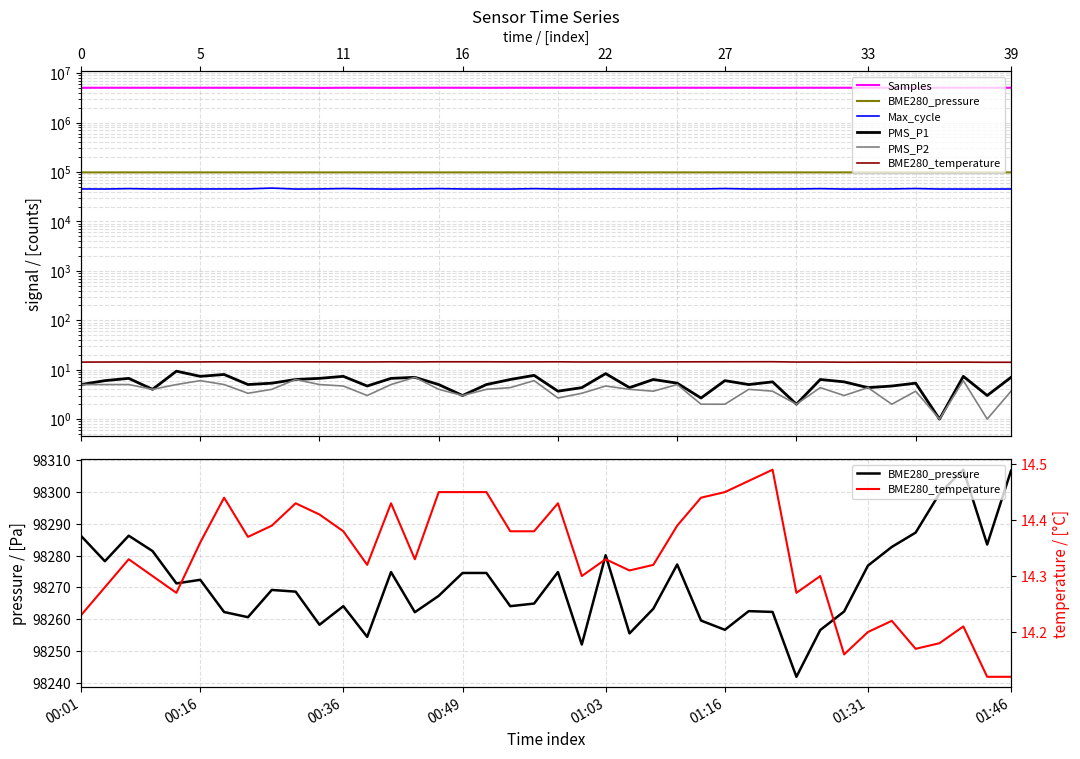

Does the chart display data point markers on the line(s)?

No